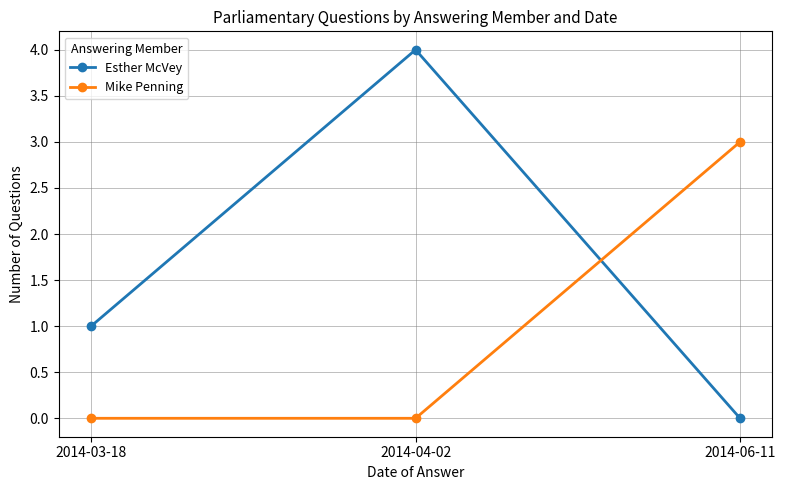

Which series changed the most between 2014-04-02 and 2014-06-11?

Esther McVey